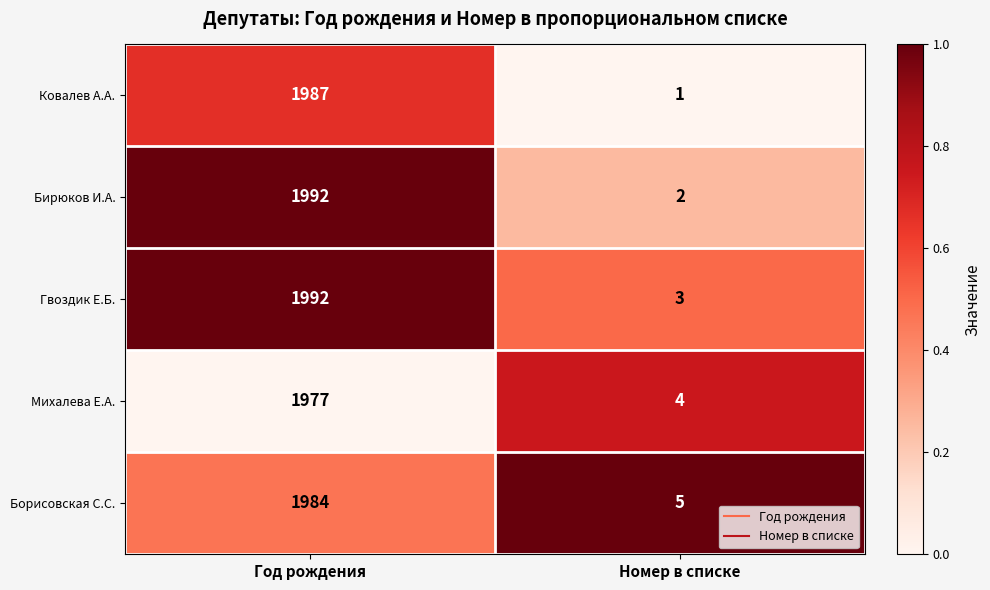

What is the difference between the maximum and minimum values in the Гвоздик Е.Б. series?

1989